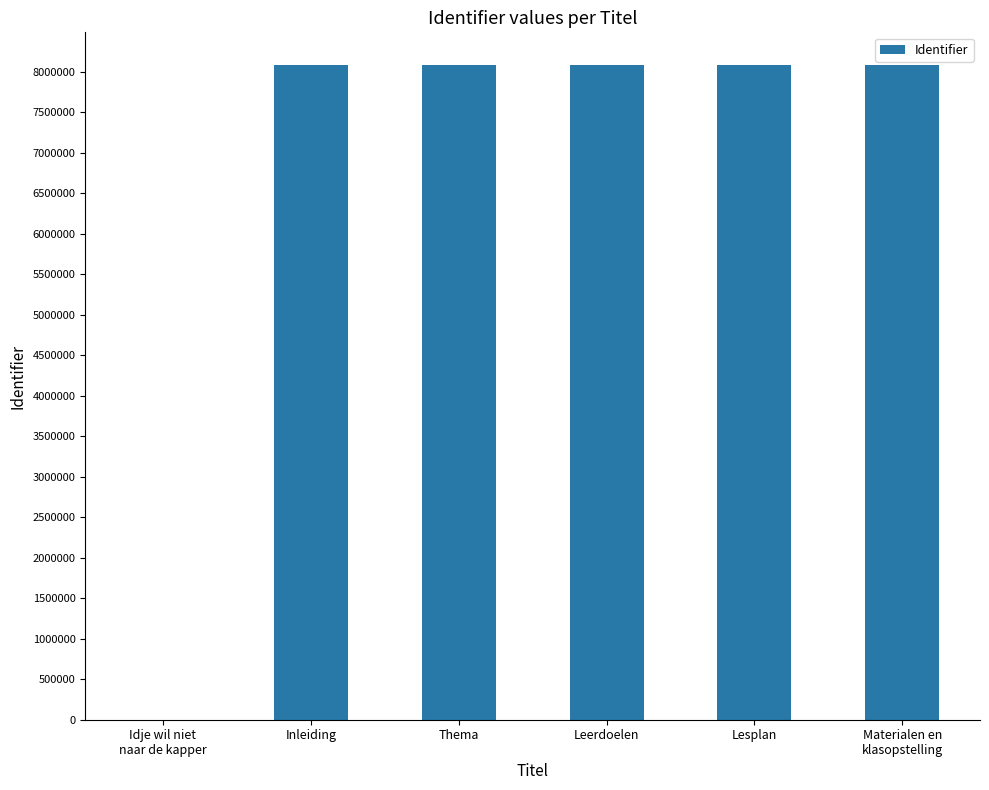

What is the sum of the values at Inleiding and Materialen en
klasopstelling?

16167286